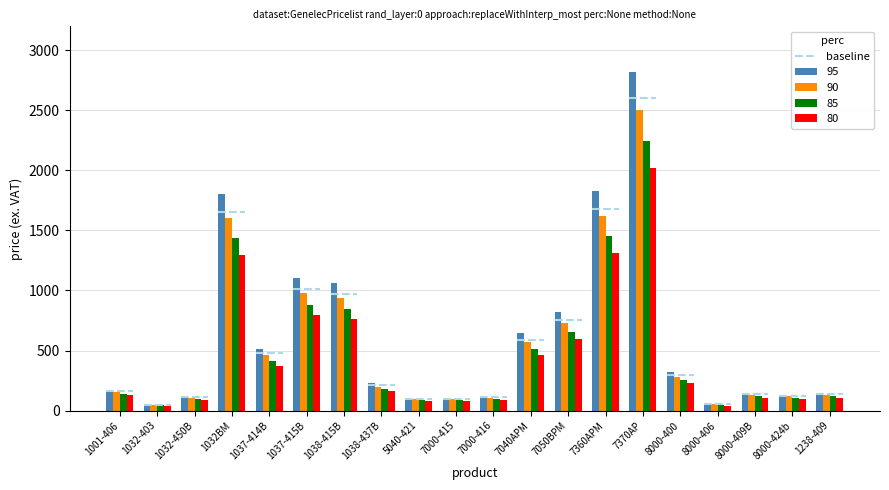

What is the highest value of the 90 series?

2500